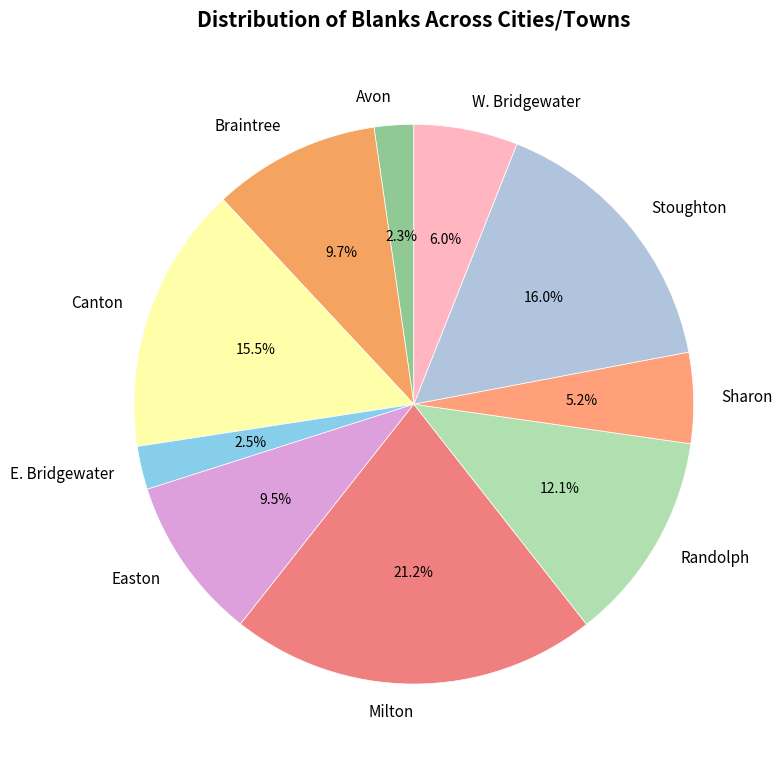

The Stoughton slice represents 16% of the pie. True or false?

True